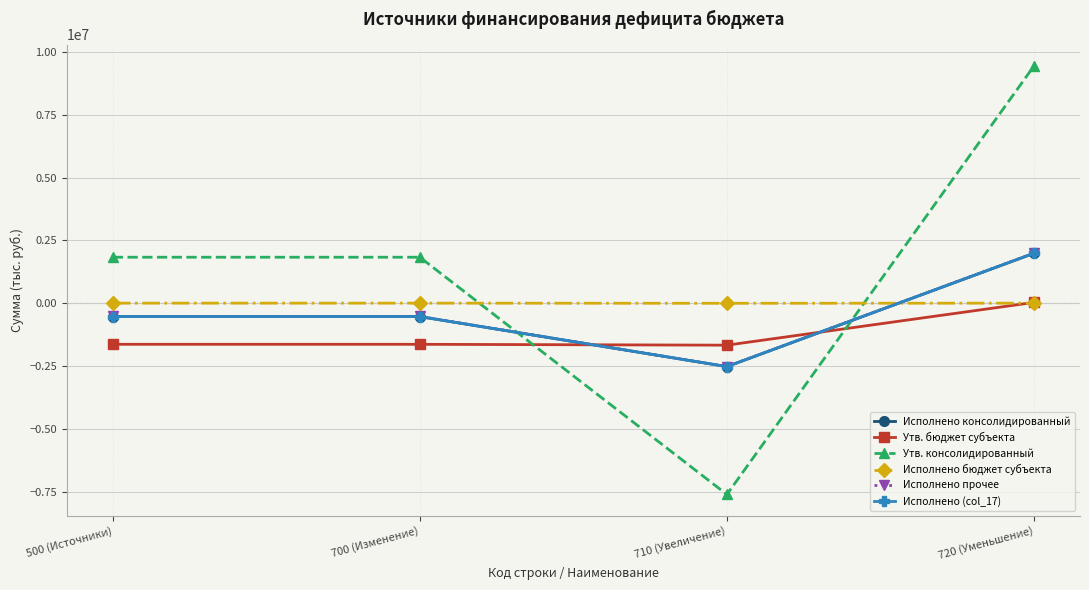

Reading left to right, what are all the values shown in this chart?

Исполнено консолидированный: 500 (Источники)=-528612.4	700 (Изменение)=-528612.4	710 (Увеличение)=-2517029.9	720 (Уменьшение)=1988417.5
Утв. бюджет субъекта: 500 (Источники)=-1630911.9	700 (Изменение)=-1630911.9	710 (Увеличение)=-1665111.9	720 (Уменьшение)=34200.0
Утв. консолидированный: 500 (Источники)=1831600.0	700 (Изменение)=1831600.0	710 (Увеличение)=-7601600.0	720 (Уменьшение)=9433200.0
Исполнено бюджет субъекта: 500 (Источники)=5712.7	700 (Изменение)=5712.7	710 (Увеличение)=0.0	720 (Уменьшение)=5712.7
Исполнено прочее: 500 (Источники)=-522899.7	700 (Изменение)=-522899.7	710 (Увеличение)=-2517029.9	720 (Уменьшение)=1994130.2
Исполнено (col_17): 500 (Источники)=-528612.4	700 (Изменение)=-528612.4	710 (Увеличение)=-2517029.9	720 (Уменьшение)=1988417.5